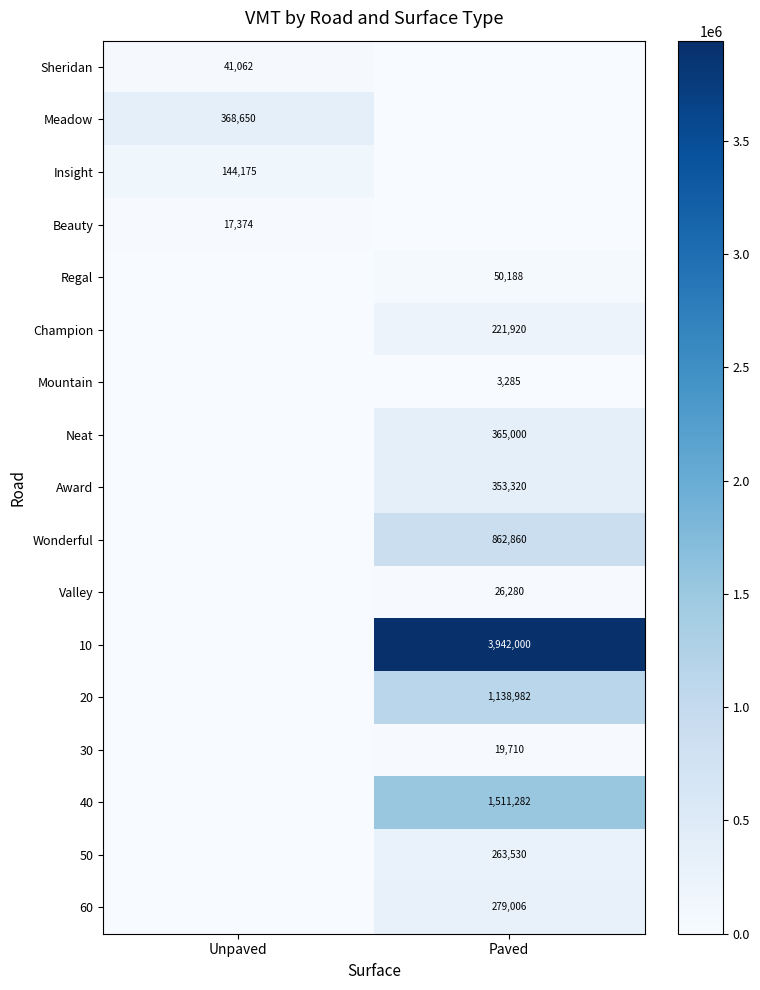

The value of Champion at Paved is 396936.7. True or false?

False